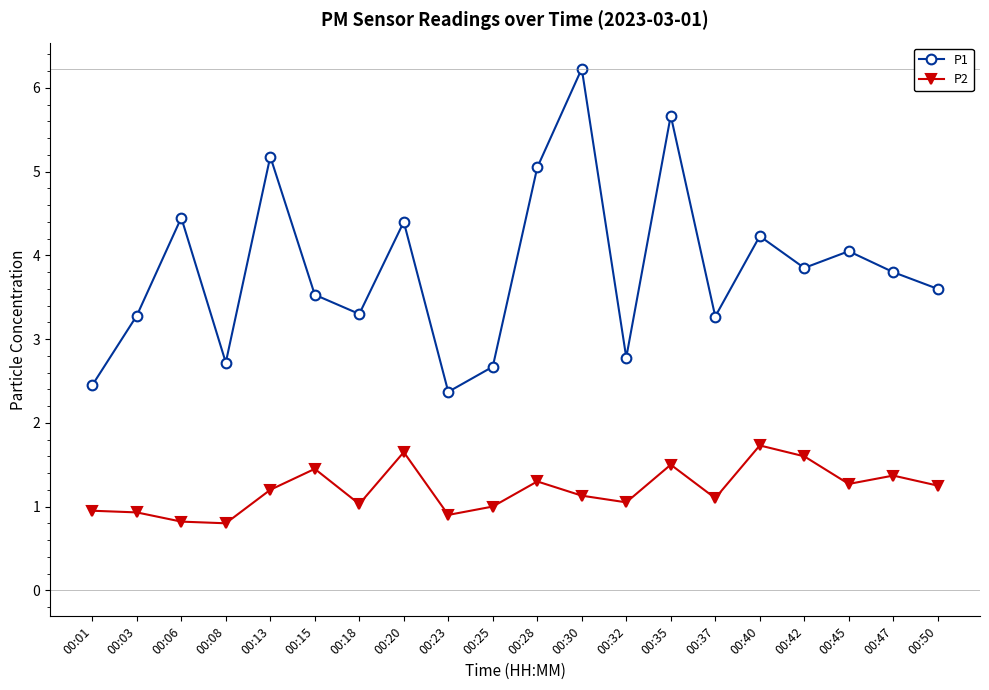

Rank the series by their maximum value, from lowest to highest.

P2, P1